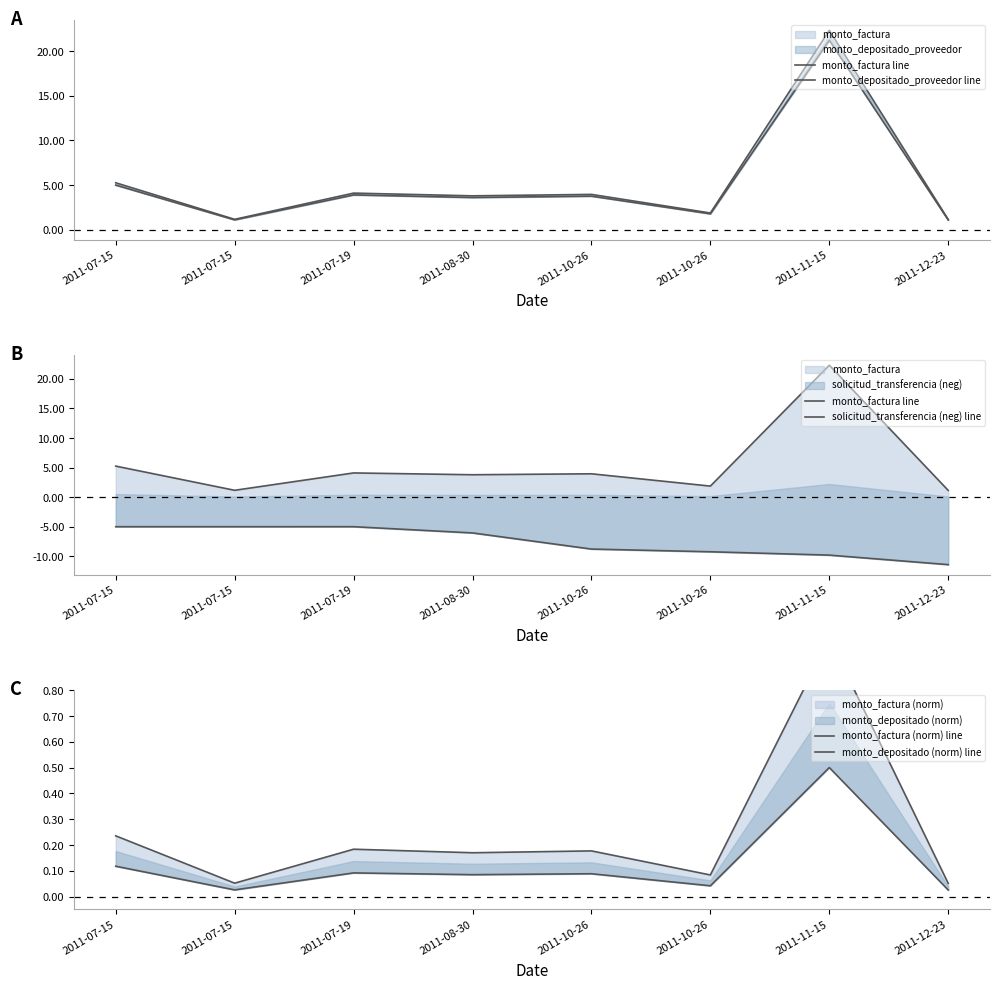

How many lines are shown in the chart?

5